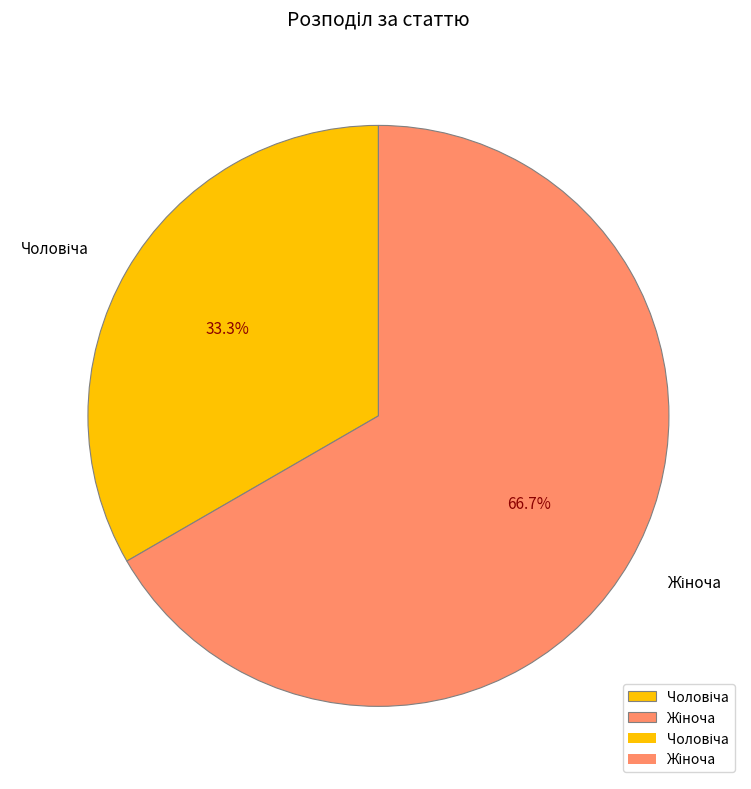

To the nearest percent, what is the difference between the largest and smallest slice percentages?

33%